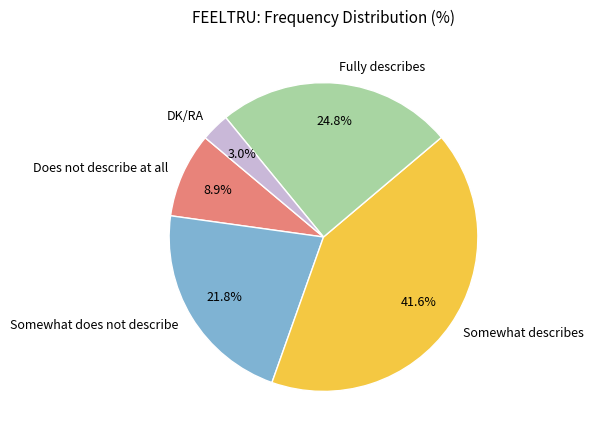

What percentage is the Somewhat describes slice, to the nearest percent?

42%